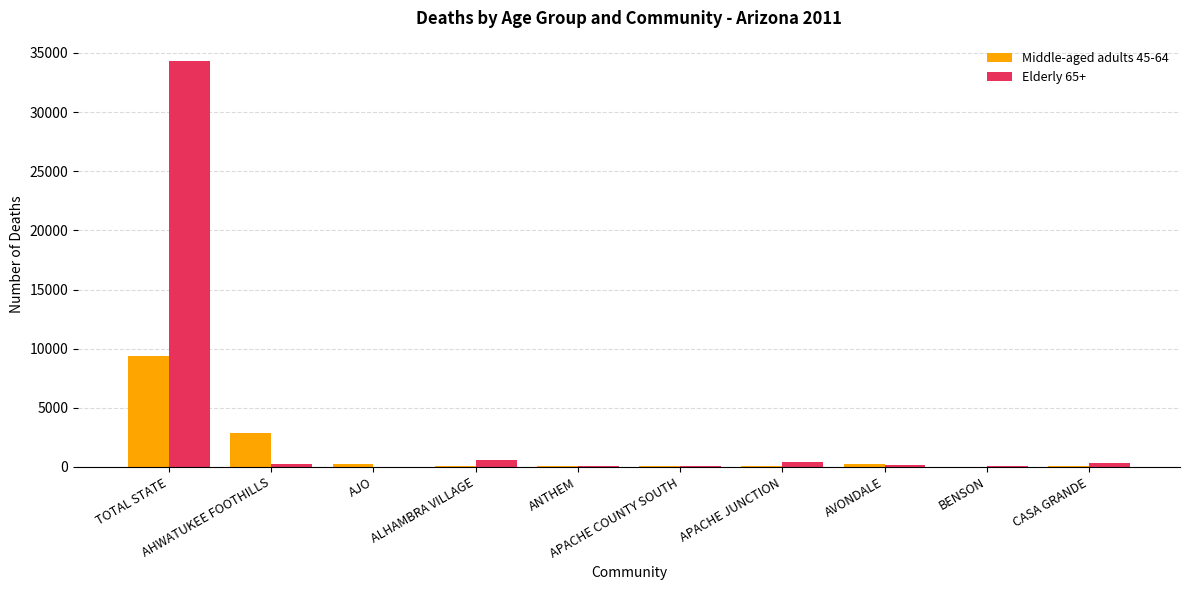

What is the greatest value displayed?

34320